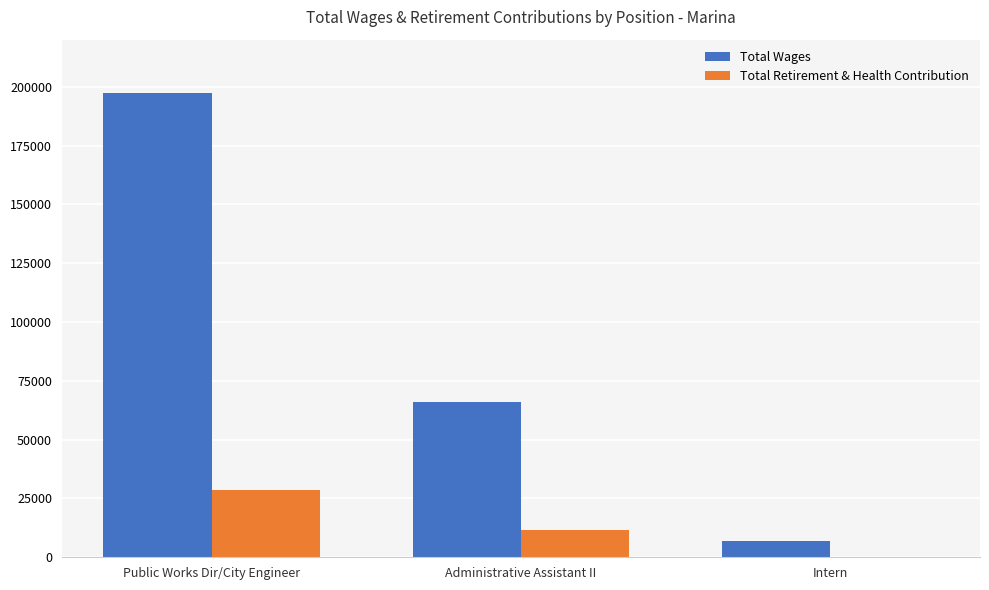

Does the chart contain stacked bars?

No